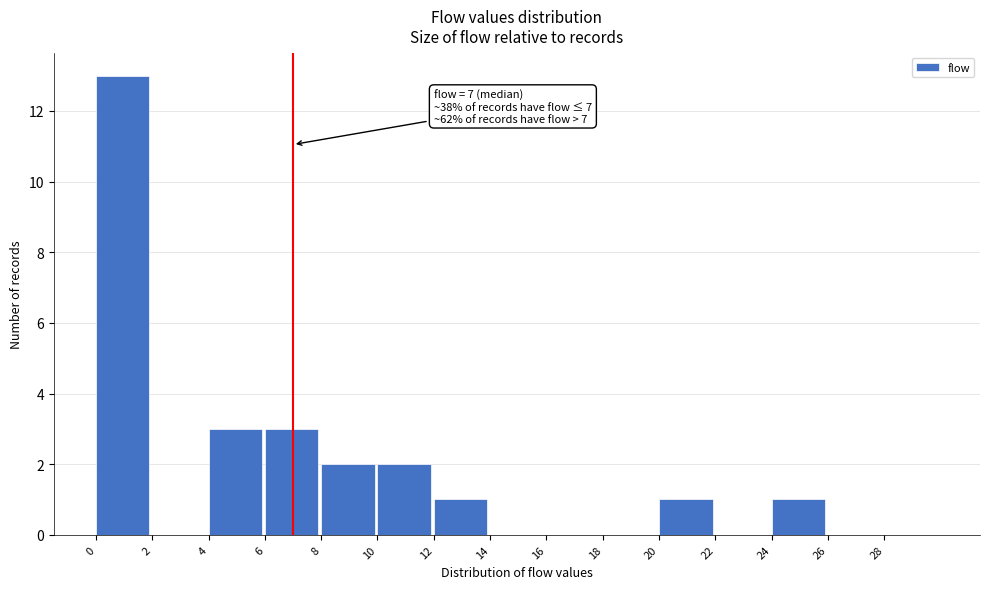

Which range on the x-axis has the tallest bar?

0 to 2